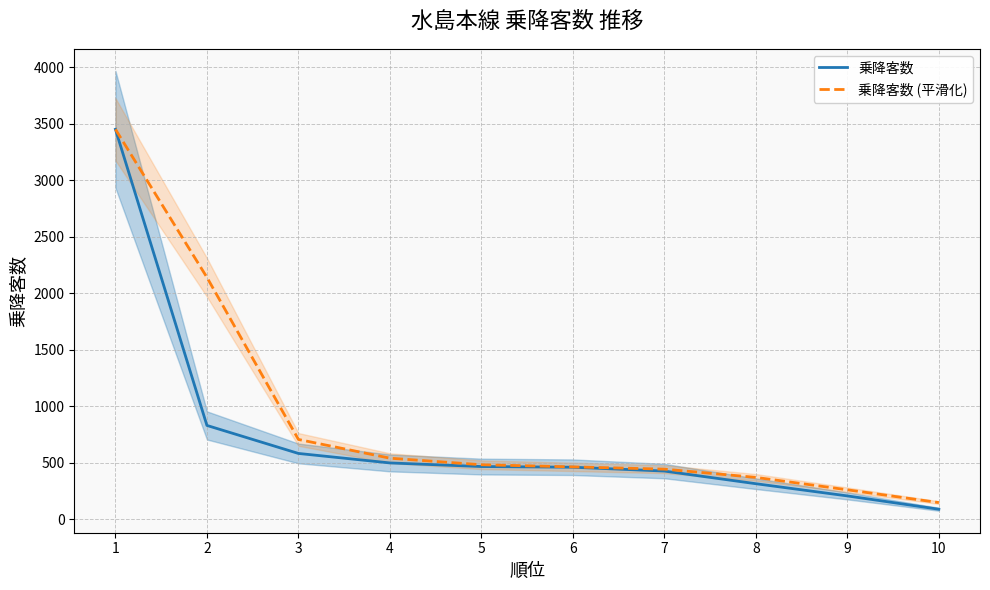

What is the value of the 乗降客数 (平滑化) point at the 5th from the left?

482